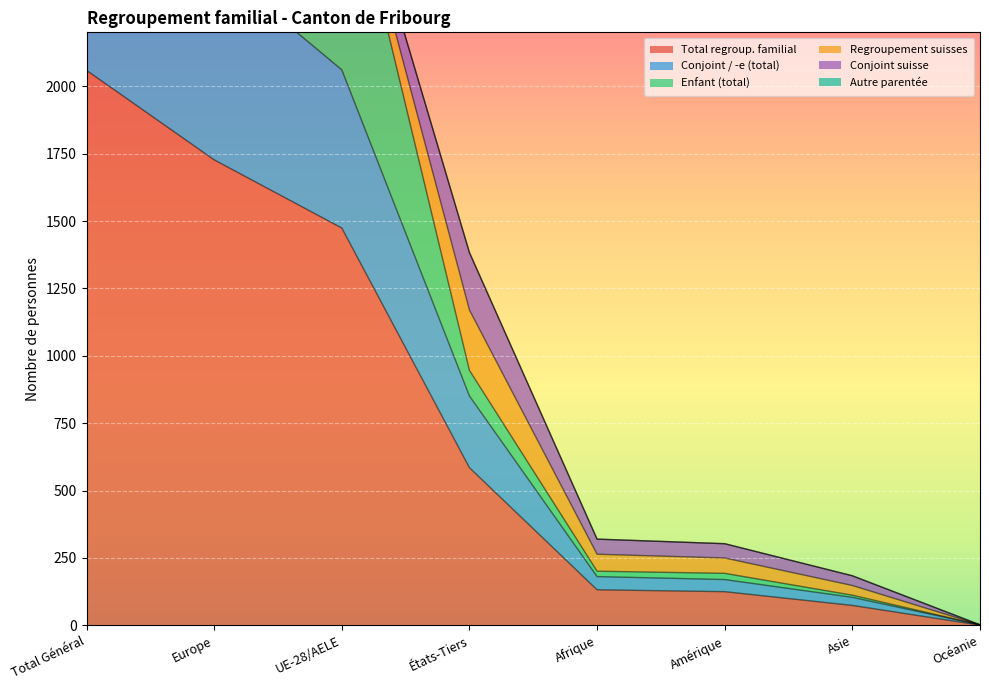

Which series changed the most between Total Général and Europe?

Enfant (total)